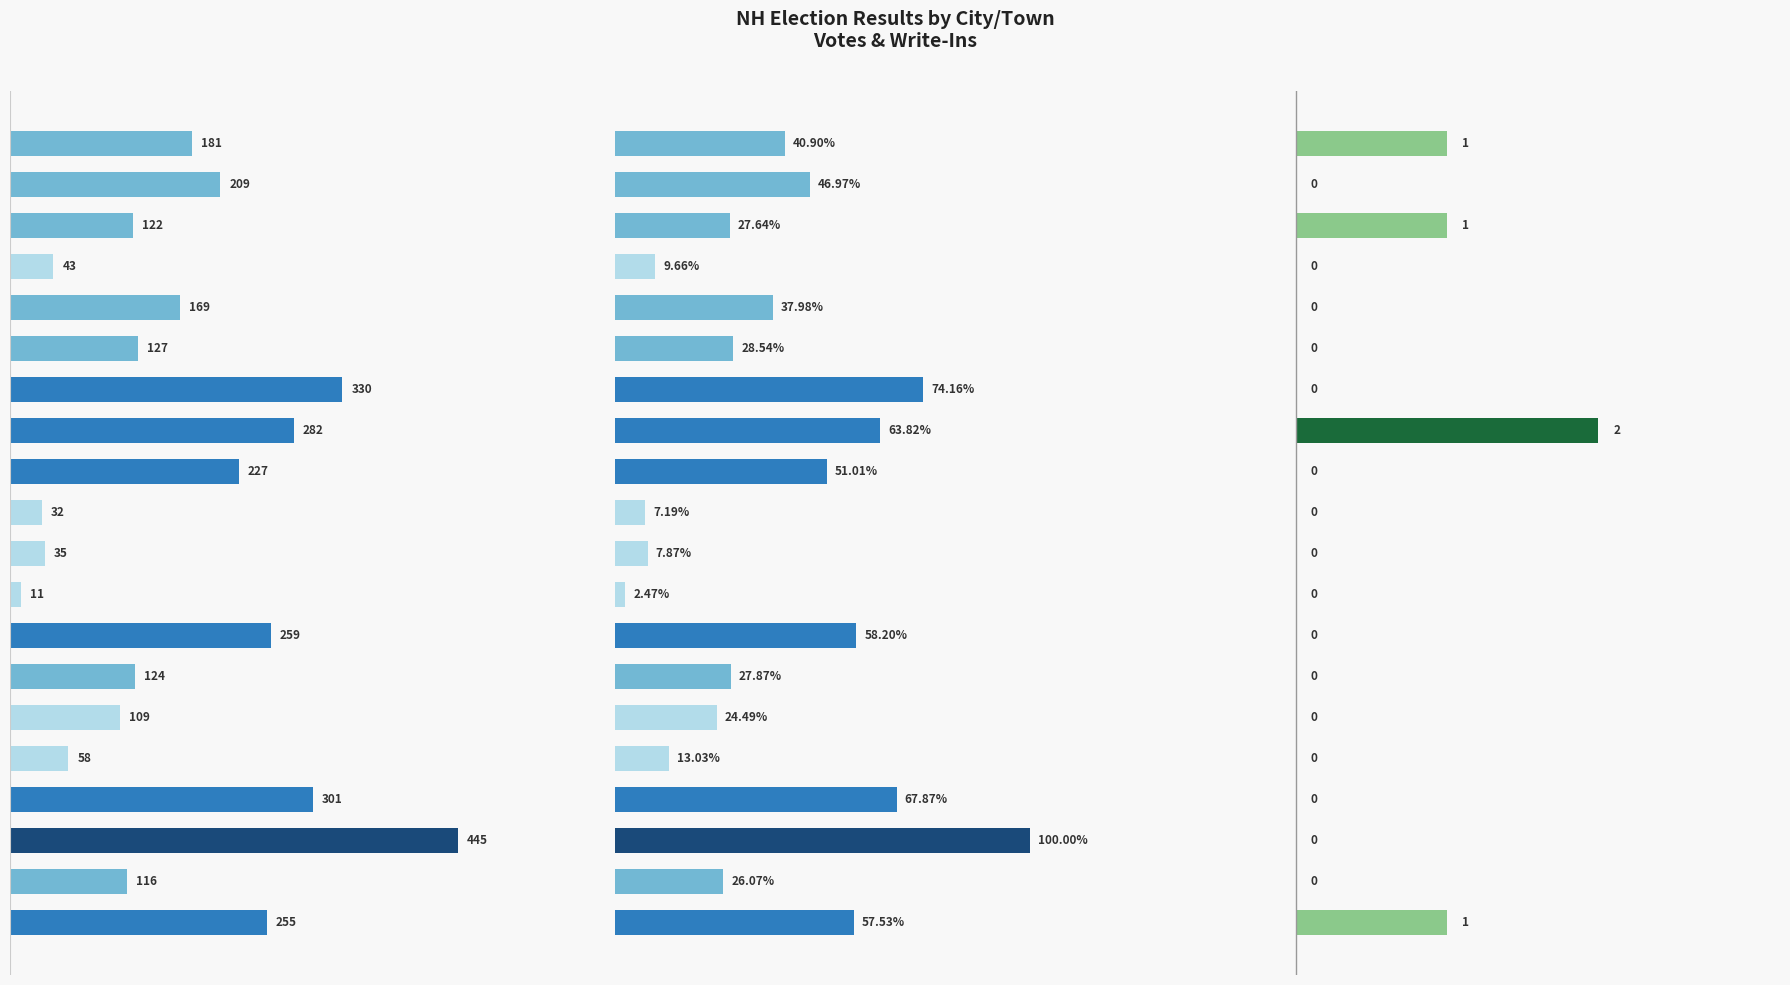

List the labels in order of Write-Ins value, largest first.

Campton, Alexandria, Bath, Holderness, Ashland, Benton, Bethlehem, Bridgewater, Bristol, Canaan, Dorchester, Easton, Ellsworth, Enfield, Franconia, Grafton, Groton, Hanover, Haverhill, Hebron